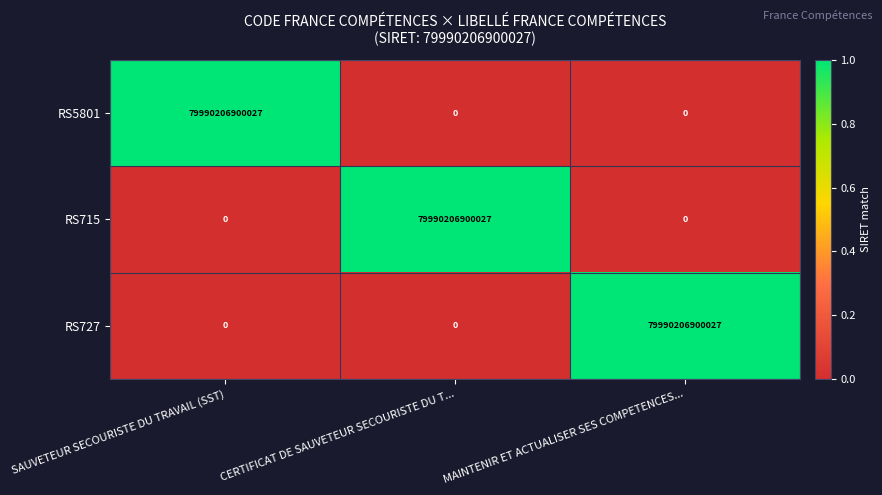

The RS727 series shows 79990206900027 at MAINTENIR ET ACTUALISER SES COMPETENCES.... True or false?

True